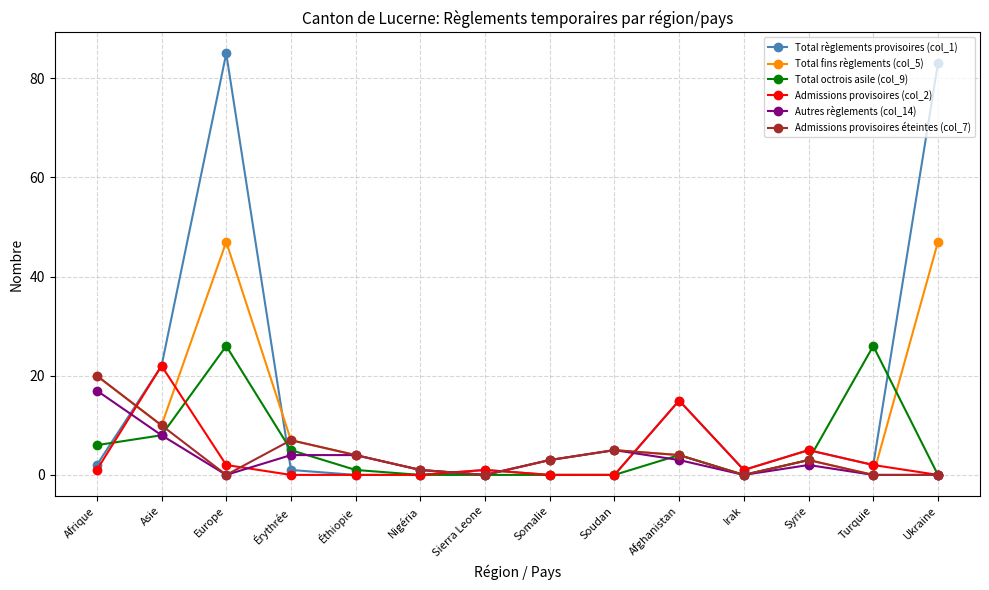

At which category does Autres règlements (col_14) reach its first local valley?

Europe